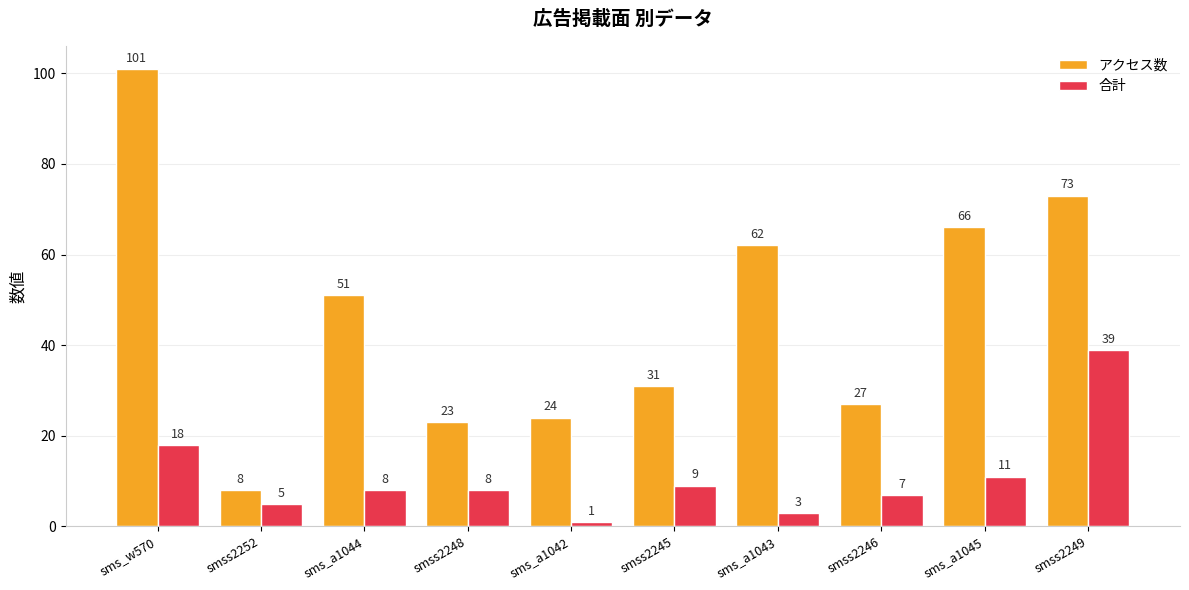

Rank the series at sms_w570 from highest to lowest value.

アクセス数, 合計